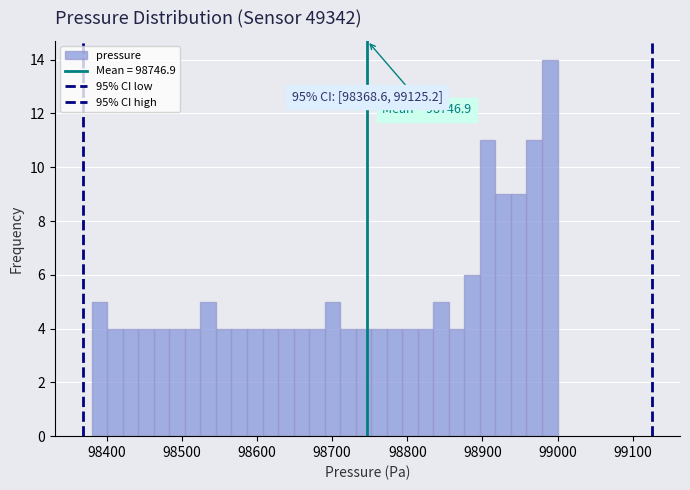

Read against the x-axis, roughly where is the centre of the tallest bar?

98990